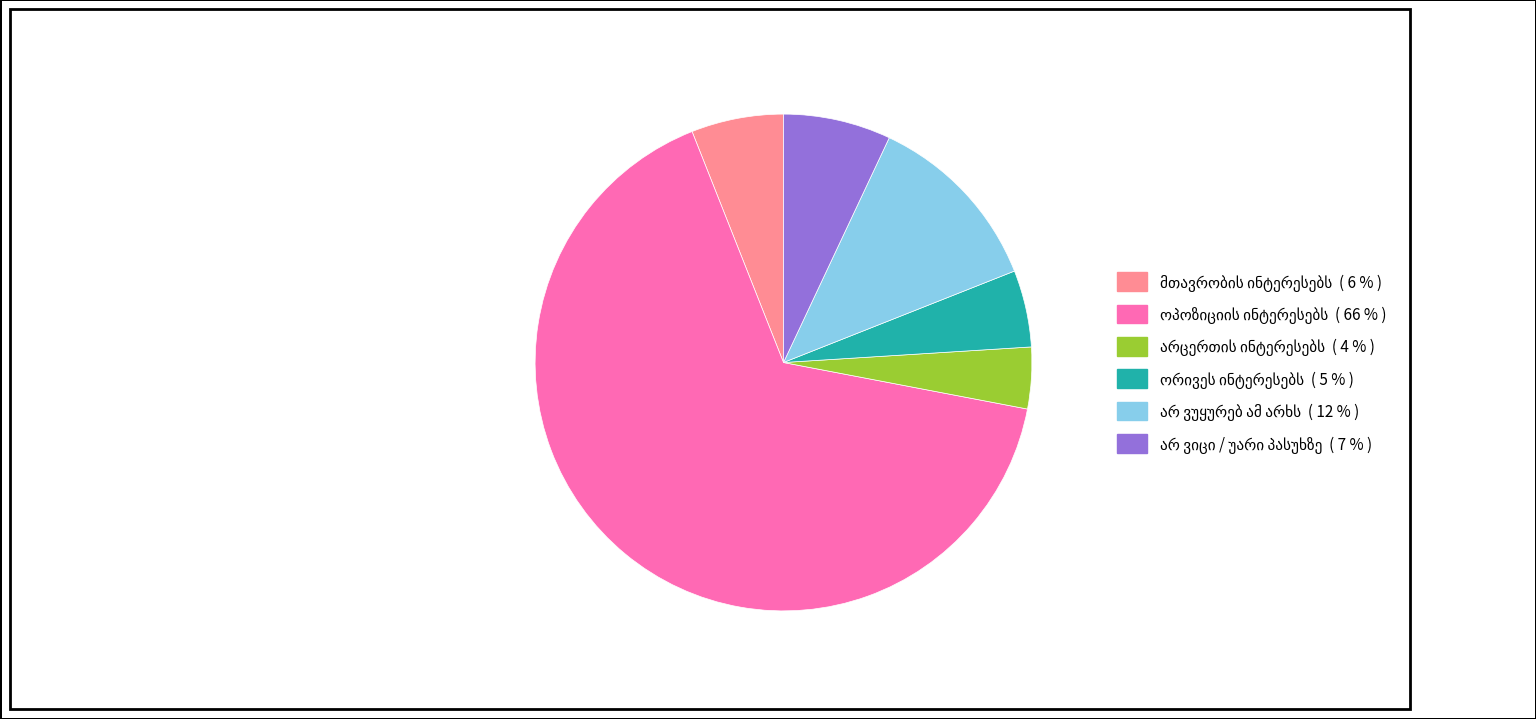

Is there a majority slice in this chart?

Yes